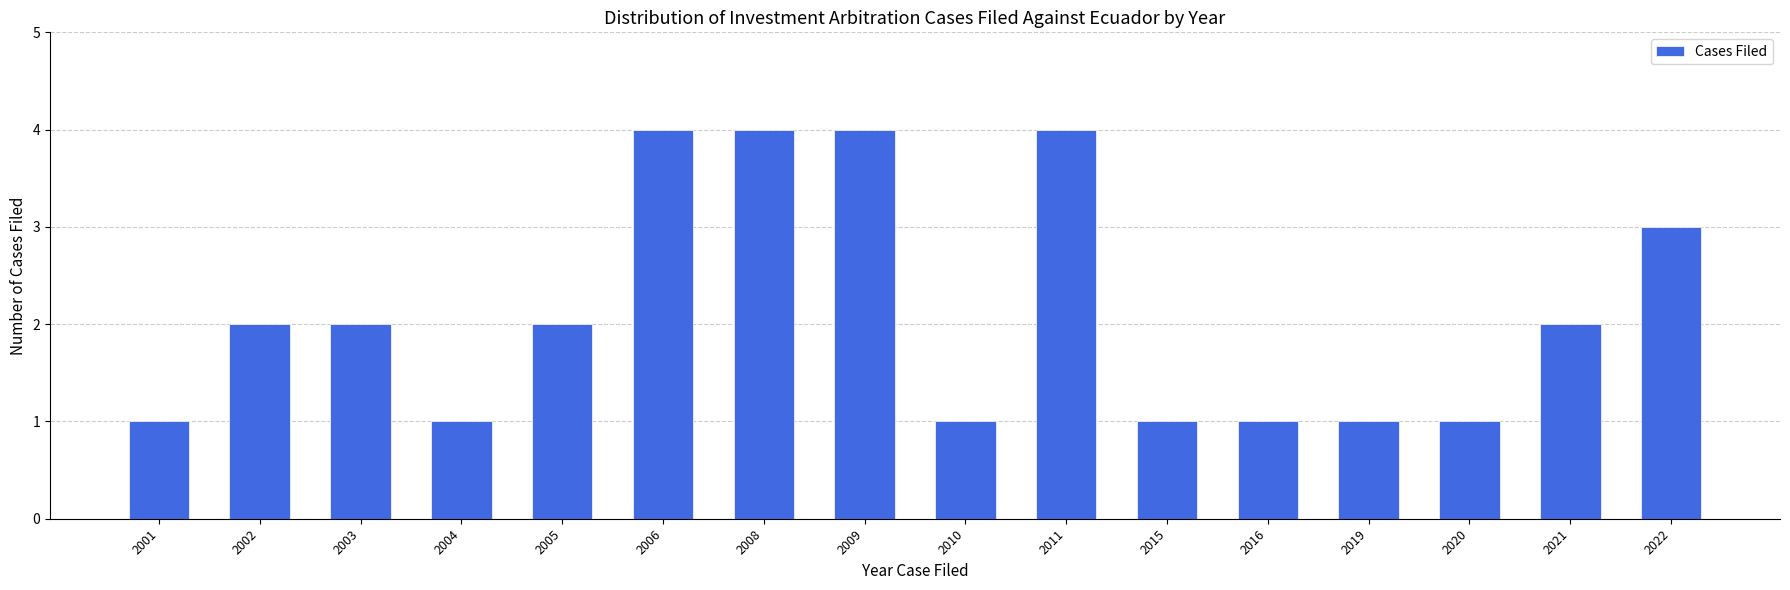

Reading left to right, list all the values displayed in this chart.

1	2	2	1	2	4	4	4	1	4	1	1	1	1	2	3